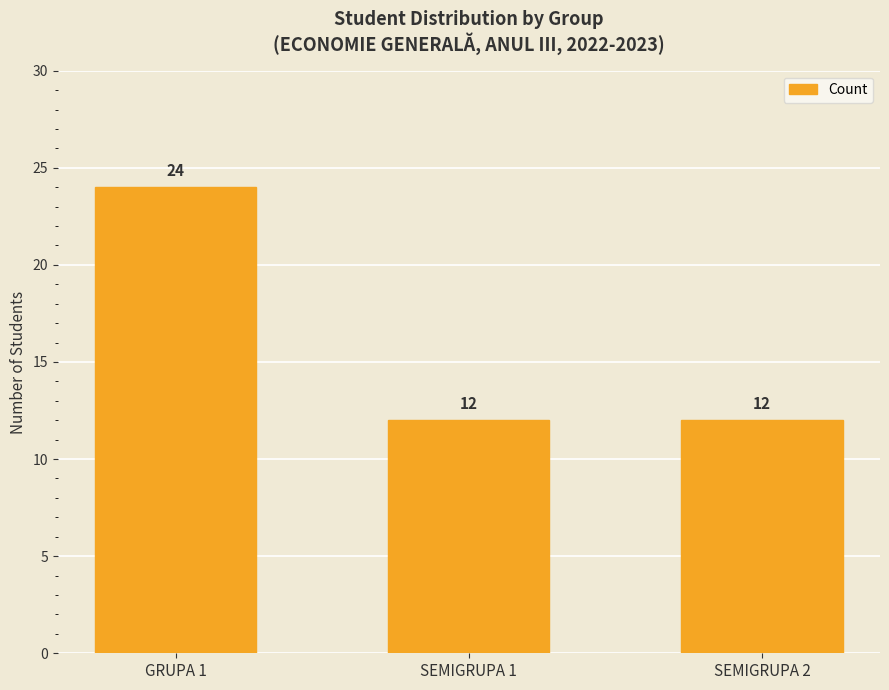

How many bars are there in total?

3